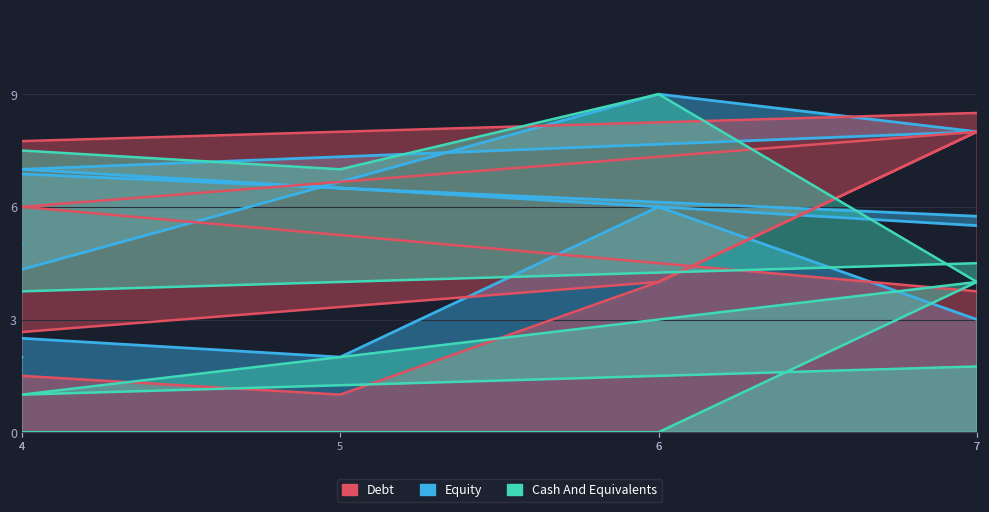

What is the sum of all Equity values?

67